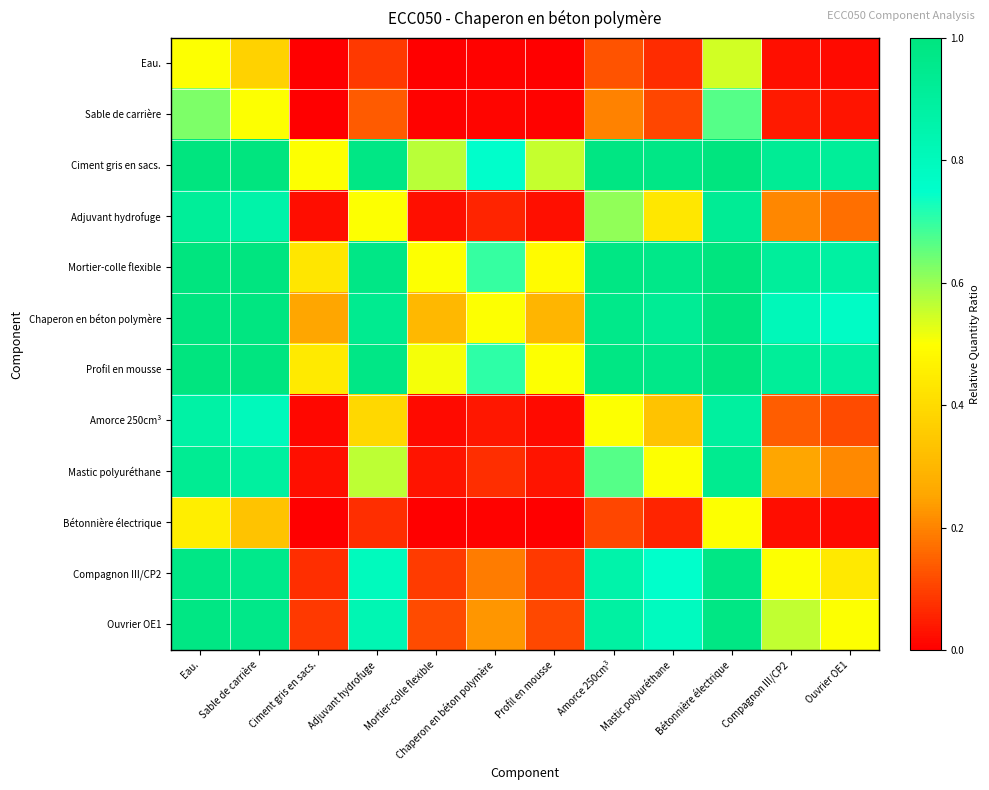

Reading left to right, extract all data points from this chart.

Eau.: Eau.=0.5	Sable de carrière=0.4	Ciment gris en sacs.=0.0	Adjuvant hydrofuge=0.1	Mortier-colle flexible=0.0	Chaperon en béton polymère=0.0	Profil en mousse=0.0	Amorce 250cm³=0.1	Mastic polyuréthane=0.1	Bétonnière électrique=0.5	Compagnon III/CP2=0.0	Ouvrier OE1=0.0
Sable de carrière: Eau.=0.6	Sable de carrière=0.5	Ciment gris en sacs.=0.0	Adjuvant hydrofuge=0.1	Mortier-colle flexible=0.0	Chaperon en béton polymère=0.0	Profil en mousse=0.0	Amorce 250cm³=0.2	Mastic polyuréthane=0.1	Bétonnière électrique=0.7	Compagnon III/CP2=0.0	Ouvrier OE1=0.0
Ciment gris en sacs.: Eau.=1.0	Sable de carrière=1.0	Ciment gris en sacs.=0.5	Adjuvant hydrofuge=1.0	Mortier-colle flexible=0.6	Chaperon en béton polymère=0.8	Profil en mousse=0.6	Amorce 250cm³=1.0	Mastic polyuréthane=1.0	Bétonnière électrique=1.0	Compagnon III/CP2=0.9	Ouvrier OE1=0.9
Adjuvant hydrofuge: Eau.=0.9	Sable de carrière=0.9	Ciment gris en sacs.=0.0	Adjuvant hydrofuge=0.5	Mortier-colle flexible=0.0	Chaperon en béton polymère=0.1	Profil en mousse=0.0	Amorce 250cm³=0.6	Mastic polyuréthane=0.4	Bétonnière électrique=0.9	Compagnon III/CP2=0.2	Ouvrier OE1=0.2
Mortier-colle flexible: Eau.=1.0	Sable de carrière=1.0	Ciment gris en sacs.=0.4	Adjuvant hydrofuge=1.0	Mortier-colle flexible=0.5	Chaperon en béton polymère=0.7	Profil en mousse=0.5	Amorce 250cm³=1.0	Mastic polyuréthane=1.0	Bétonnière électrique=1.0	Compagnon III/CP2=0.9	Ouvrier OE1=0.9
Chaperon en béton polymère: Eau.=1.0	Sable de carrière=1.0	Ciment gris en sacs.=0.2	Adjuvant hydrofuge=0.9	Mortier-colle flexible=0.3	Chaperon en béton polymère=0.5	Profil en mousse=0.3	Amorce 250cm³=1.0	Mastic polyuréthane=0.9	Bétonnière électrique=1.0	Compagnon III/CP2=0.8	Ouvrier OE1=0.8
Profil en mousse: Eau.=1.0	Sable de carrière=1.0	Ciment gris en sacs.=0.4	Adjuvant hydrofuge=1.0	Mortier-colle flexible=0.5	Chaperon en béton polymère=0.7	Profil en mousse=0.5	Amorce 250cm³=1.0	Mastic polyuréthane=1.0	Bétonnière électrique=1.0	Compagnon III/CP2=0.9	Ouvrier OE1=0.9
Amorce 250cm³: Eau.=0.9	Sable de carrière=0.8	Ciment gris en sacs.=0.0	Adjuvant hydrofuge=0.4	Mortier-colle flexible=0.0	Chaperon en béton polymère=0.0	Profil en mousse=0.0	Amorce 250cm³=0.5	Mastic polyuréthane=0.3	Bétonnière électrique=0.9	Compagnon III/CP2=0.1	Ouvrier OE1=0.1
Mastic polyuréthane: Eau.=0.9	Sable de carrière=0.9	Ciment gris en sacs.=0.0	Adjuvant hydrofuge=0.6	Mortier-colle flexible=0.0	Chaperon en béton polymère=0.1	Profil en mousse=0.0	Amorce 250cm³=0.7	Mastic polyuréthane=0.5	Bétonnière électrique=0.9	Compagnon III/CP2=0.3	Ouvrier OE1=0.2
Bétonnière électrique: Eau.=0.5	Sable de carrière=0.3	Ciment gris en sacs.=0.0	Adjuvant hydrofuge=0.1	Mortier-colle flexible=0.0	Chaperon en béton polymère=0.0	Profil en mousse=0.0	Amorce 250cm³=0.1	Mastic polyuréthane=0.1	Bétonnière électrique=0.5	Compagnon III/CP2=0.0	Ouvrier OE1=0.0
Compagnon III/CP2: Eau.=1.0	Sable de carrière=1.0	Ciment gris en sacs.=0.1	Adjuvant hydrofuge=0.8	Mortier-colle flexible=0.1	Chaperon en béton polymère=0.2	Profil en mousse=0.1	Amorce 250cm³=0.9	Mastic polyuréthane=0.7	Bétonnière électrique=1.0	Compagnon III/CP2=0.5	Ouvrier OE1=0.4
Ouvrier OE1: Eau.=1.0	Sable de carrière=1.0	Ciment gris en sacs.=0.1	Adjuvant hydrofuge=0.8	Mortier-colle flexible=0.1	Chaperon en béton polymère=0.2	Profil en mousse=0.1	Amorce 250cm³=0.9	Mastic polyuréthane=0.8	Bétonnière électrique=1.0	Compagnon III/CP2=0.6	Ouvrier OE1=0.5